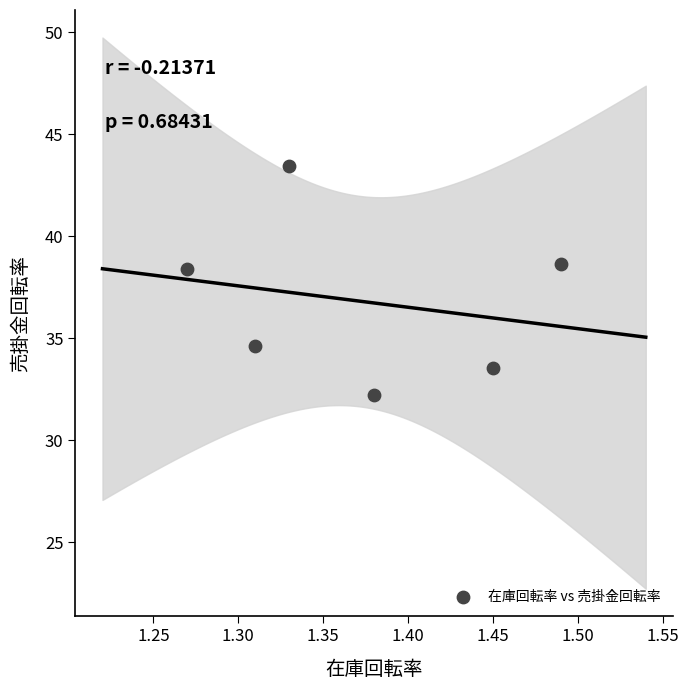

What is the average X value?

1.4